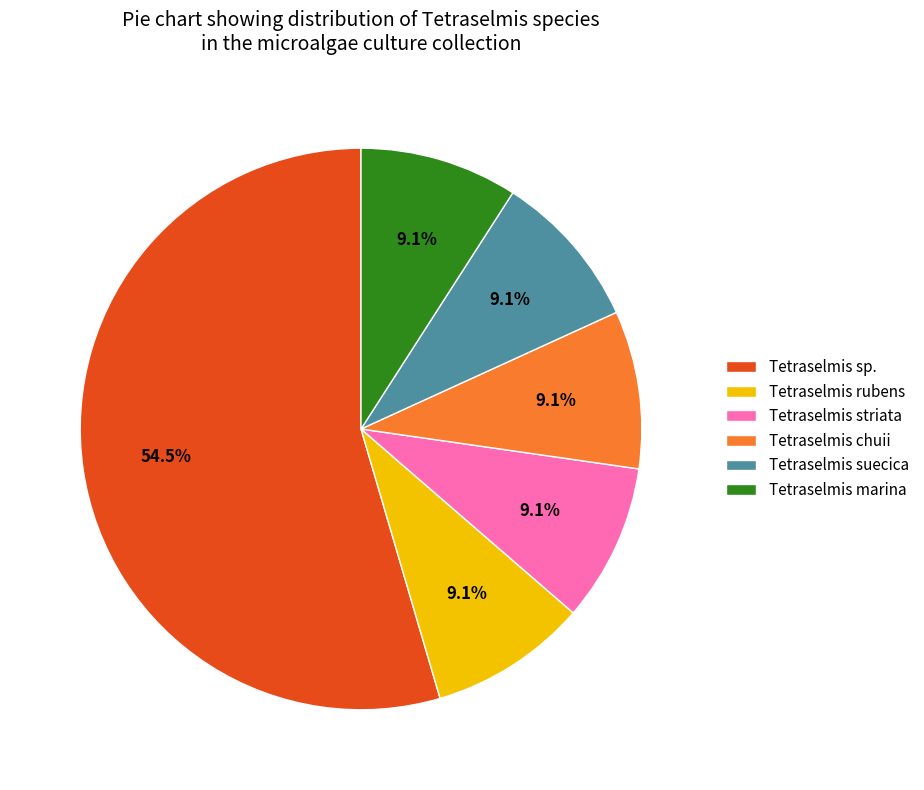

What portion of the pie excludes Tetraselmis rubens?

90.9%